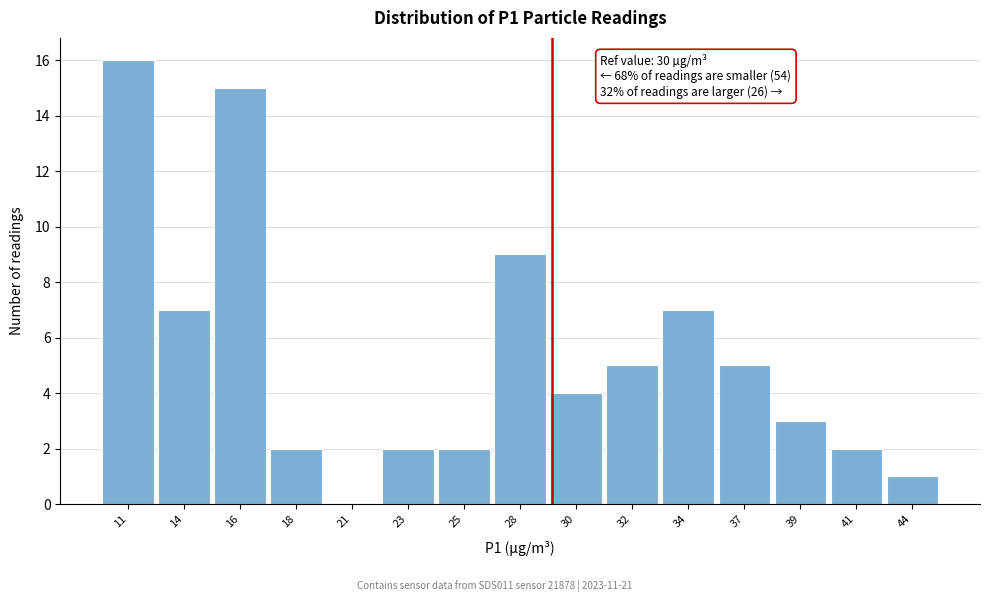

Reading left to right, list all the values displayed in this chart.

11=16	14=7	16=15	18=2	21=0	23=2	25=2	28=9	30=4	32=5	34=7	37=5	39=3	41=2	44=1